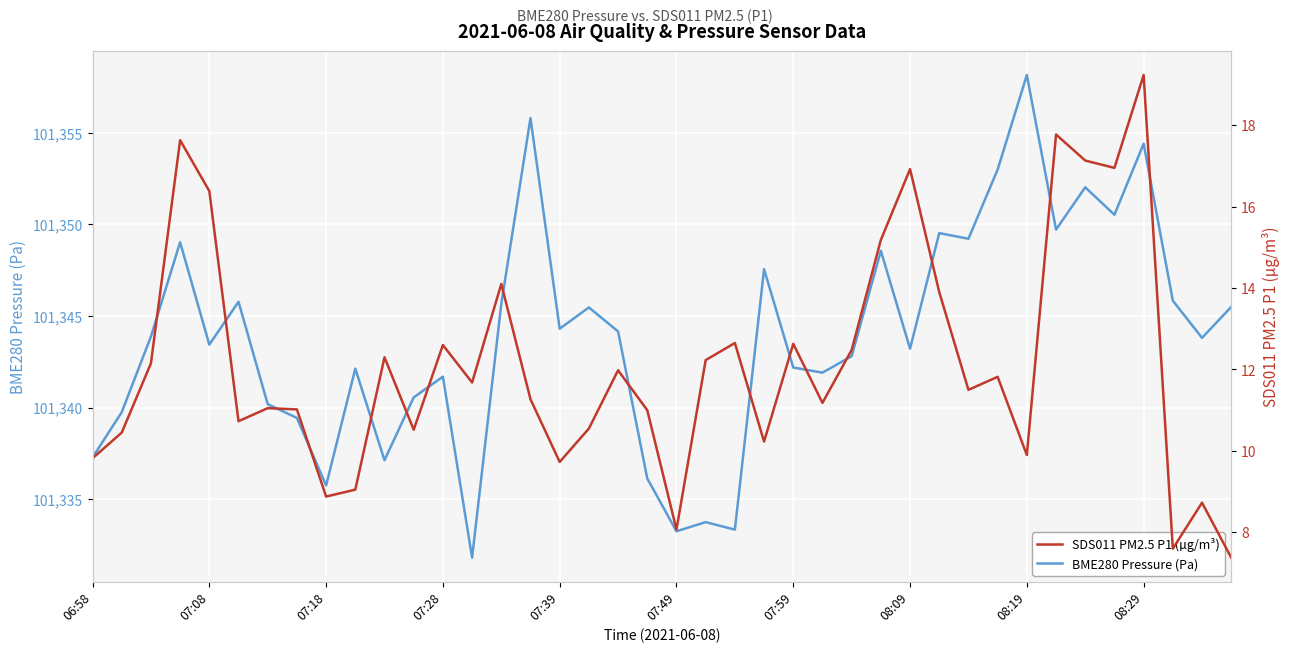

Which series has the largest total across all categories?

BME280 Pressure (Pa)